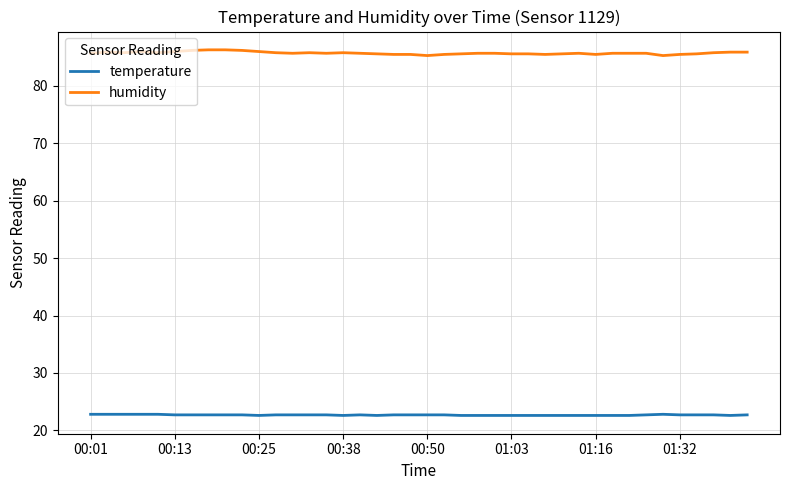

Rank the series by their maximum value, from lowest to highest.

temperature, humidity